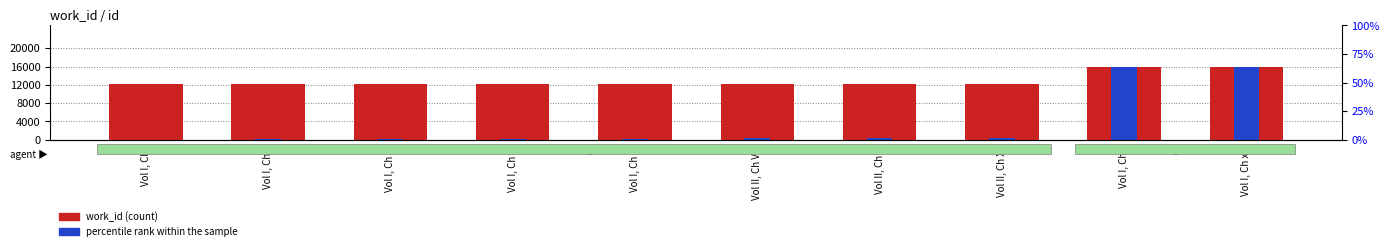

How many bars are there in each group?

2